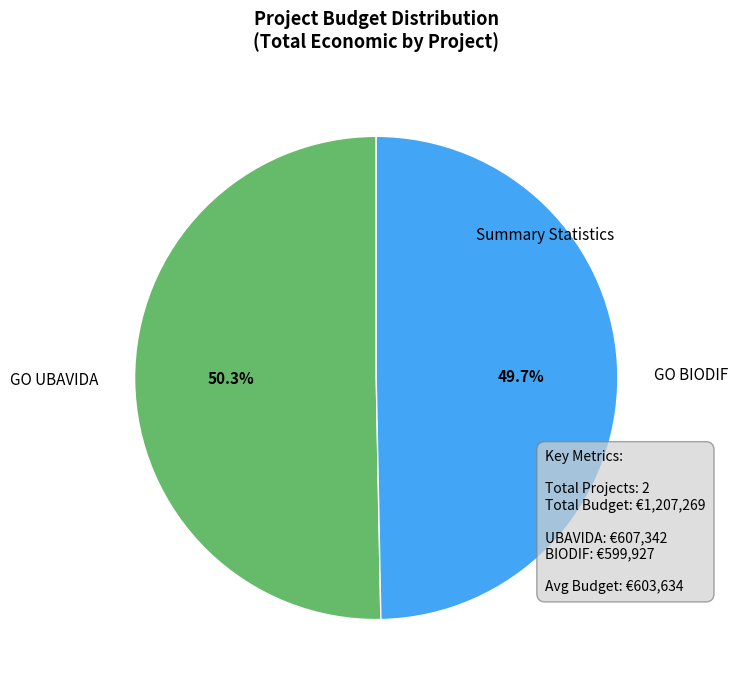

The GO UBAVIDA slice represents 61% of the pie. True or false?

False